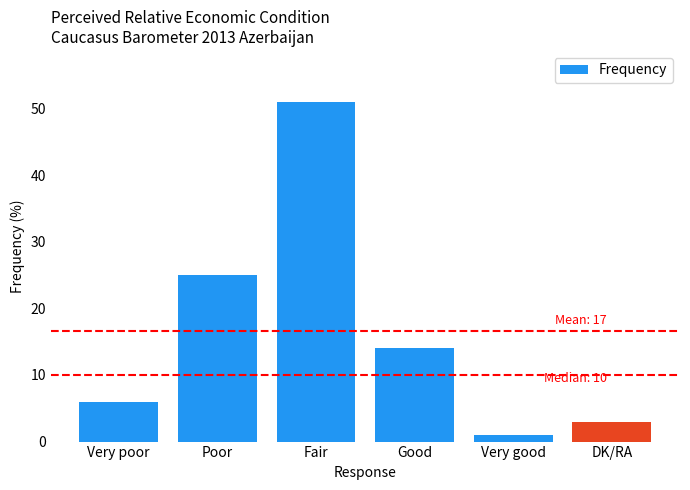

Where does the data first go above 14?

Poor